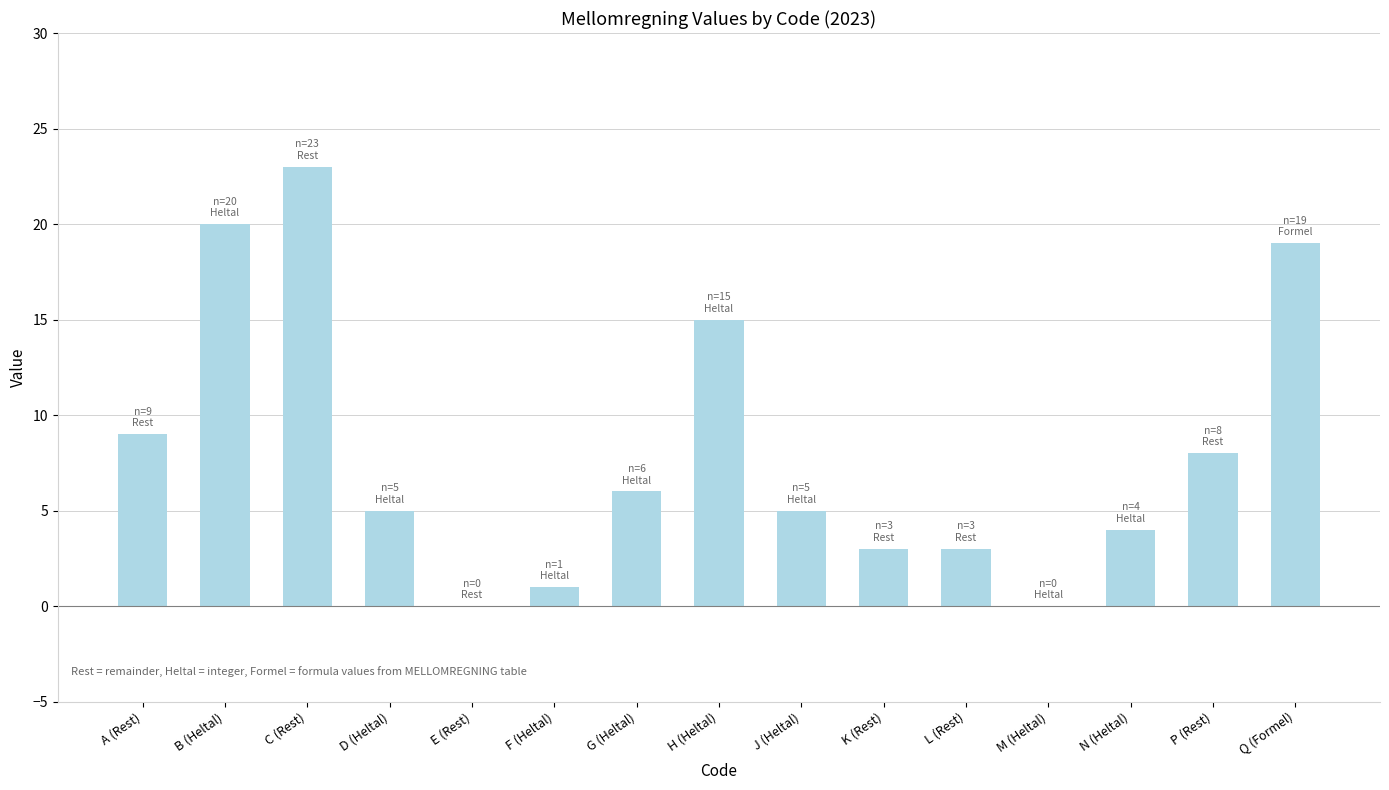

What is the greatest value displayed?

23